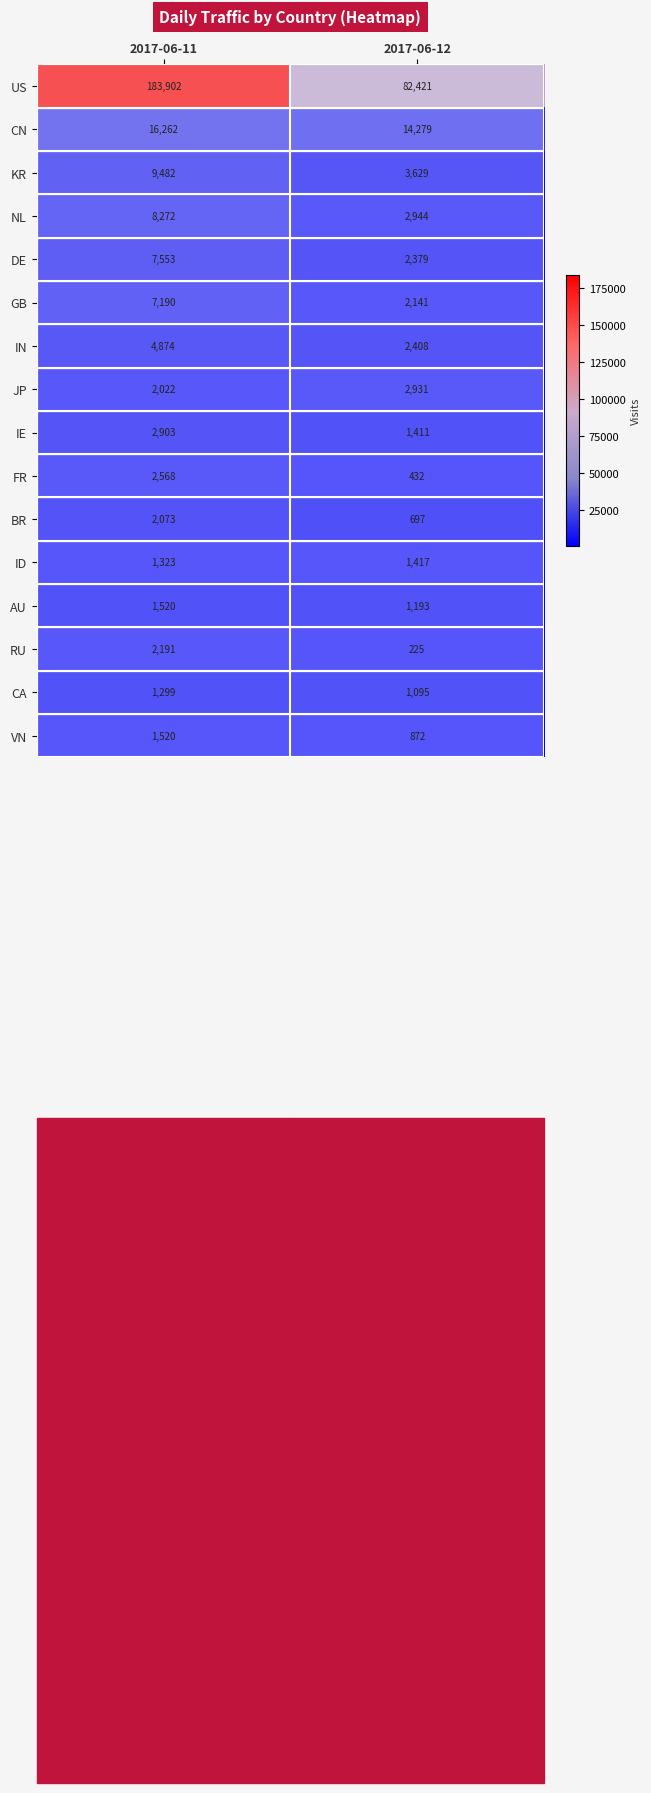

What is the approximate value of KR at 2017-06-11, to the nearest 50?

9500